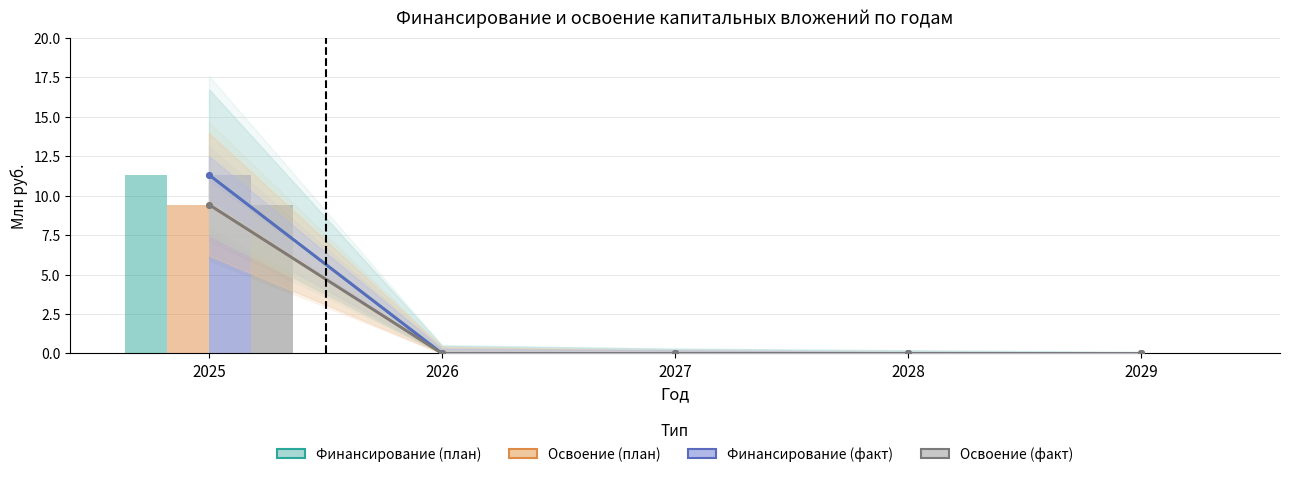

How many data points in Освоение (план) are above 0?

1